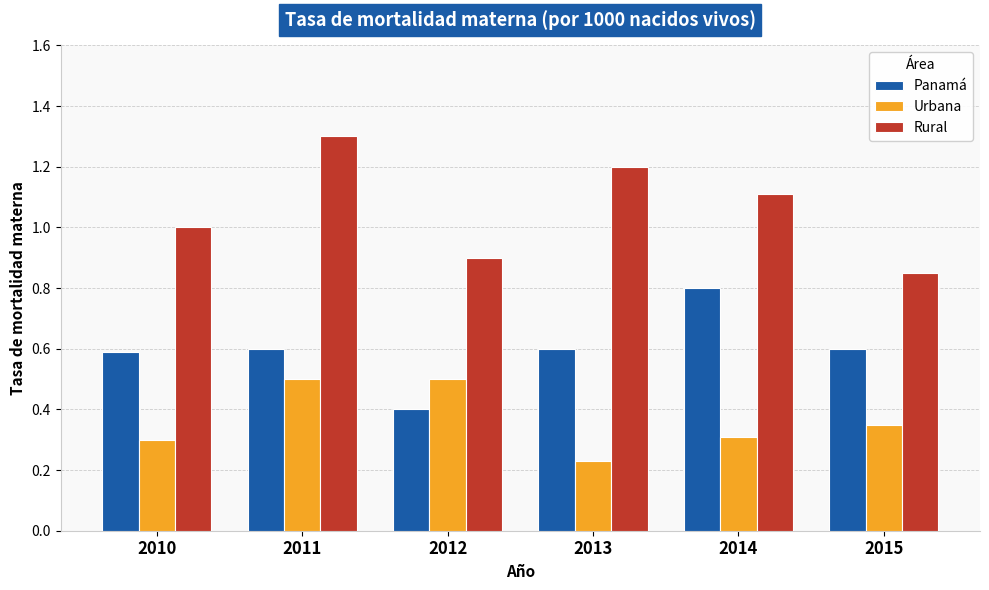

What value does the Rural series have at 2011?

1.3